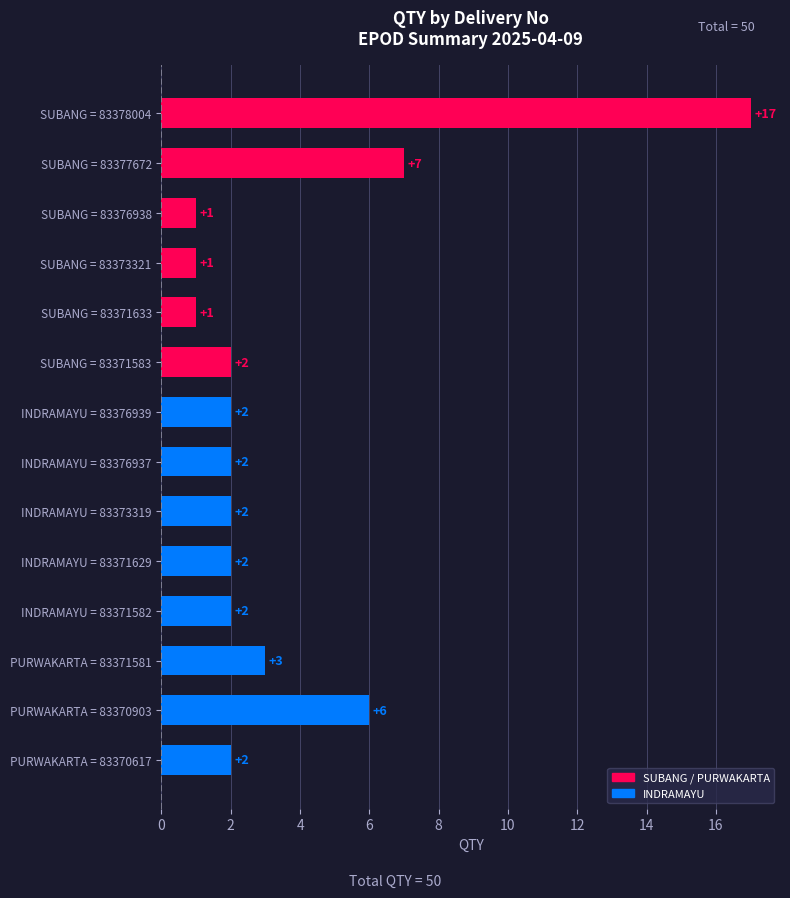

What is the ratio of the value at INDRAMAYU = 83371582 to the value at SUBANG = 83377672?

0.3